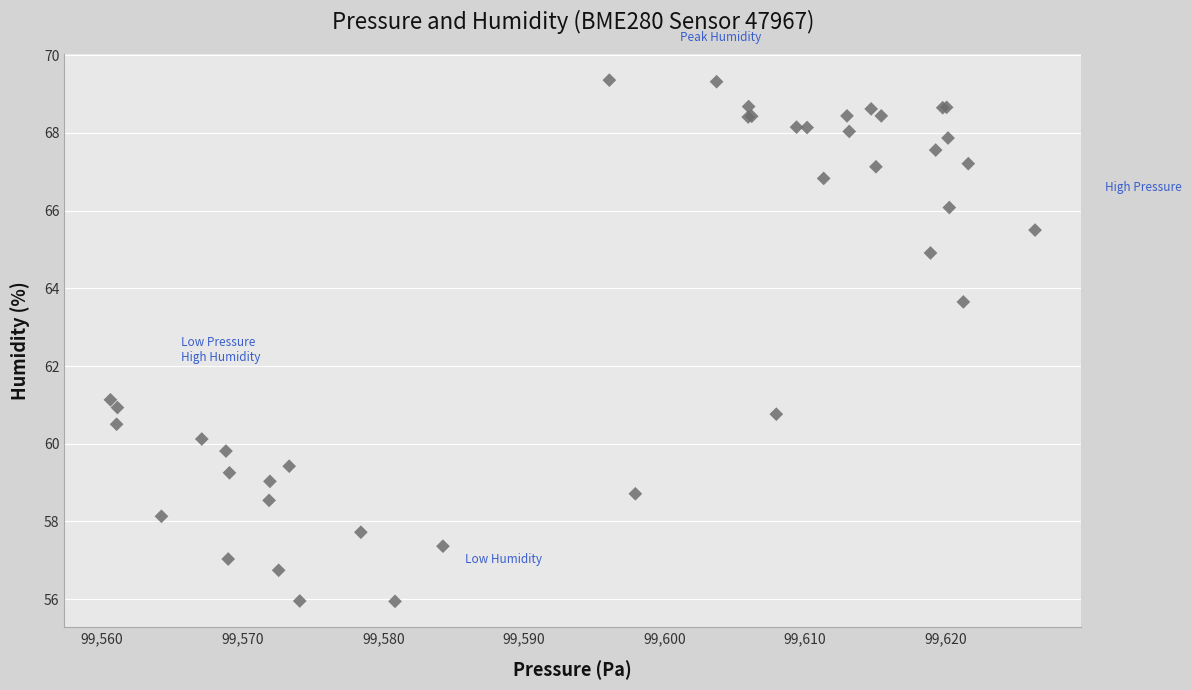

What Y value in the scatter plot is closest to 62?

61.1